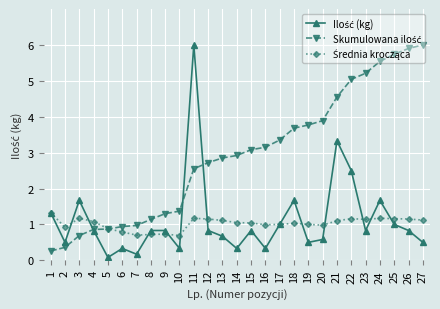

What is the spread (max minus min) of values at 6?

0.6